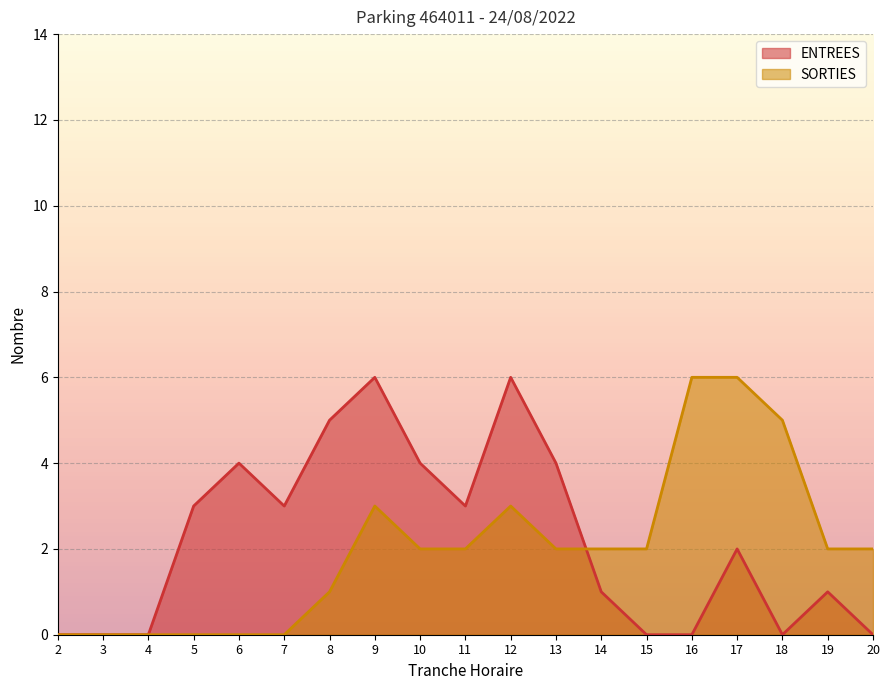

Read the SORTIES value at 10.

2